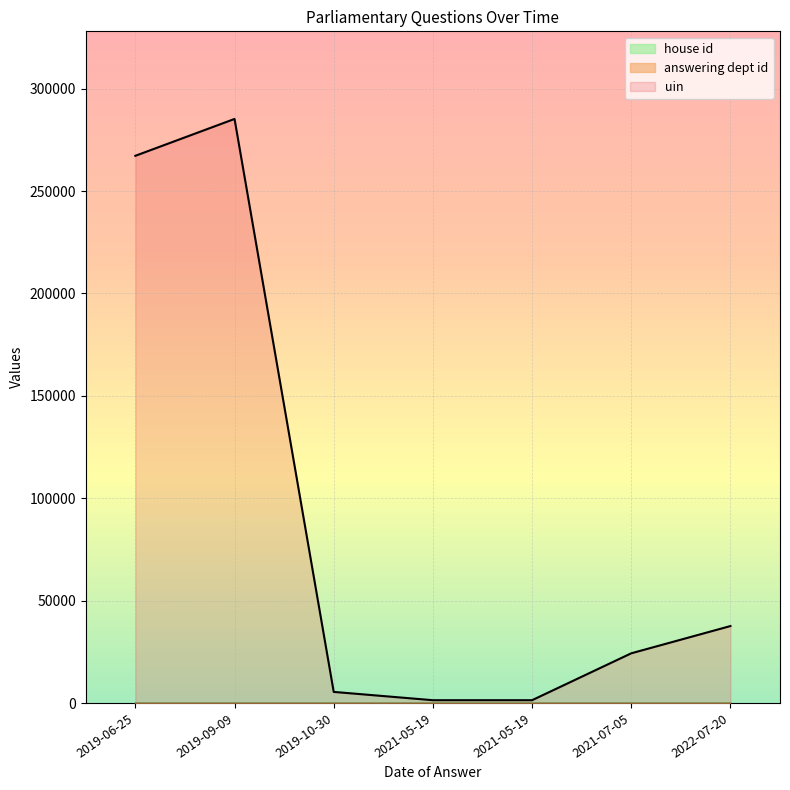

What is the average value of the answering dept id series?

14